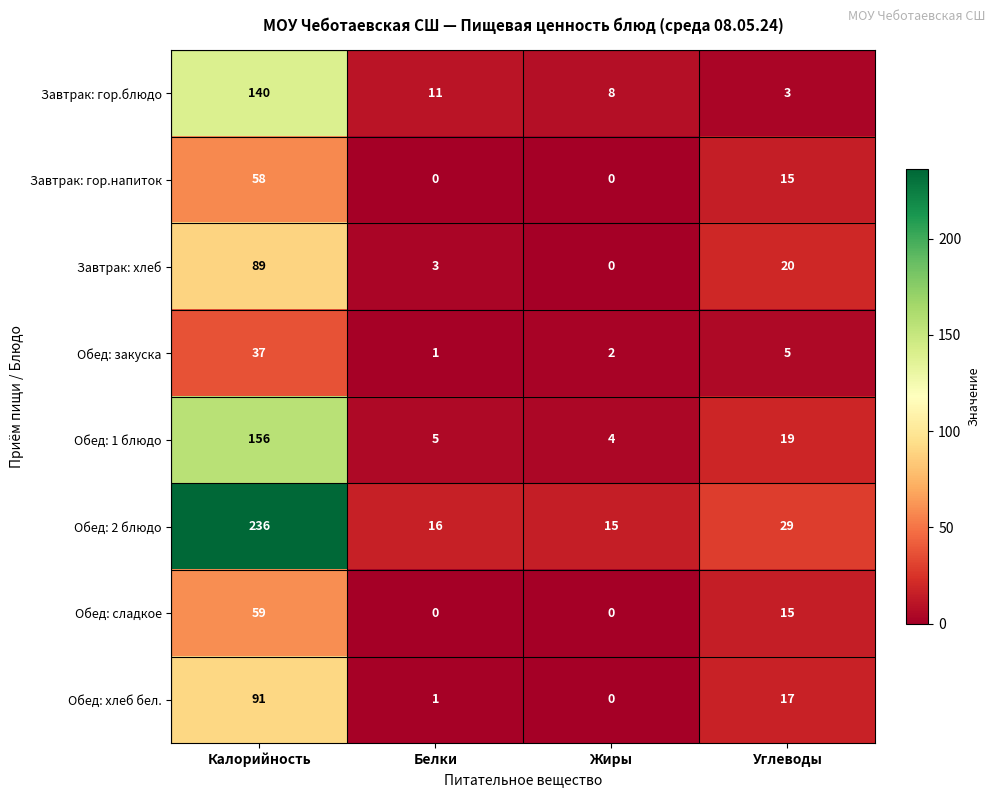

At Калорийность, list the series in order from smallest to largest.

Обед: закуска, Завтрак: гор.напиток, Обед: сладкое, Завтрак: хлеб, Обед: хлеб бел., Завтрак: гор.блюдо, Обед: 1 блюдо, Обед: 2 блюдо